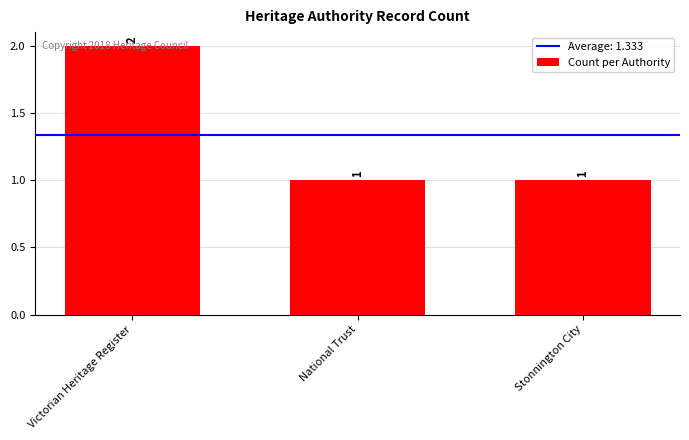

True or false: the data shows 1 at National Trust.

True